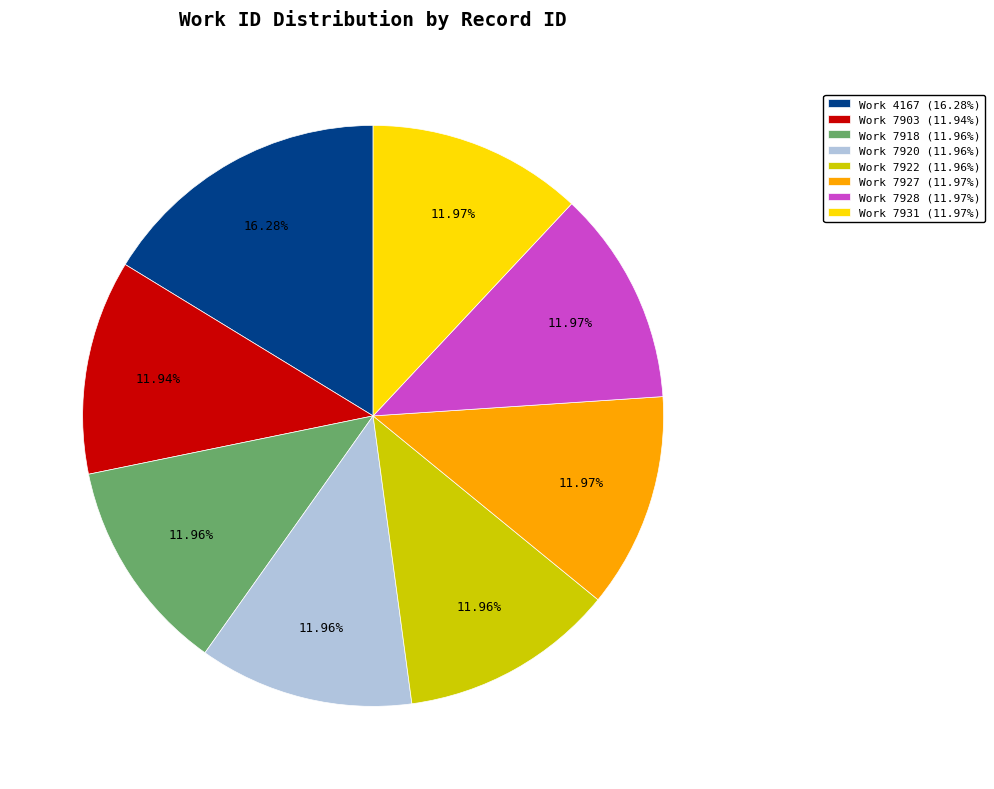

Which category has the biggest portion of the pie?

Work 4167